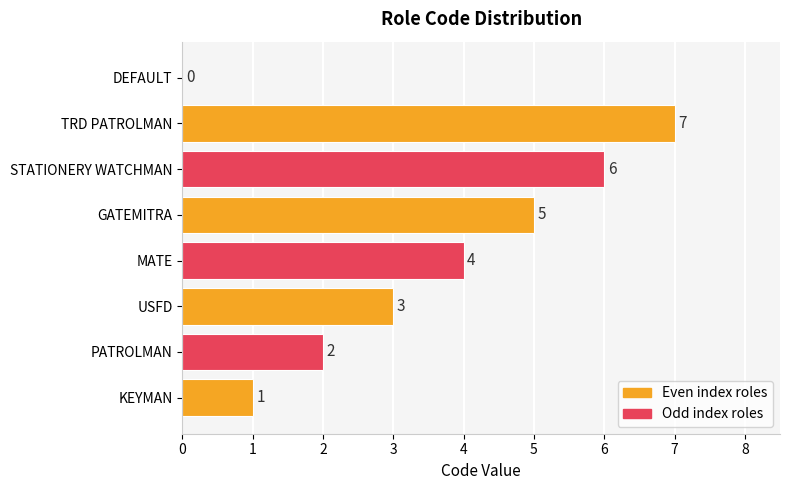

How many series are shown in this chart?

1